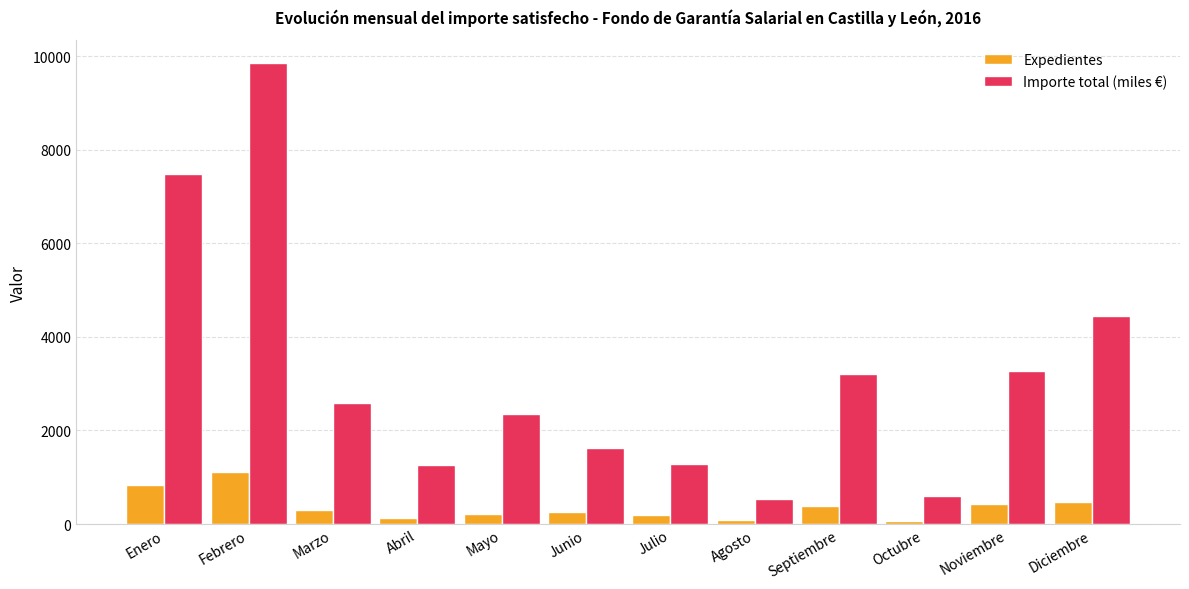

At which category is the sum across all series the highest?

Febrero